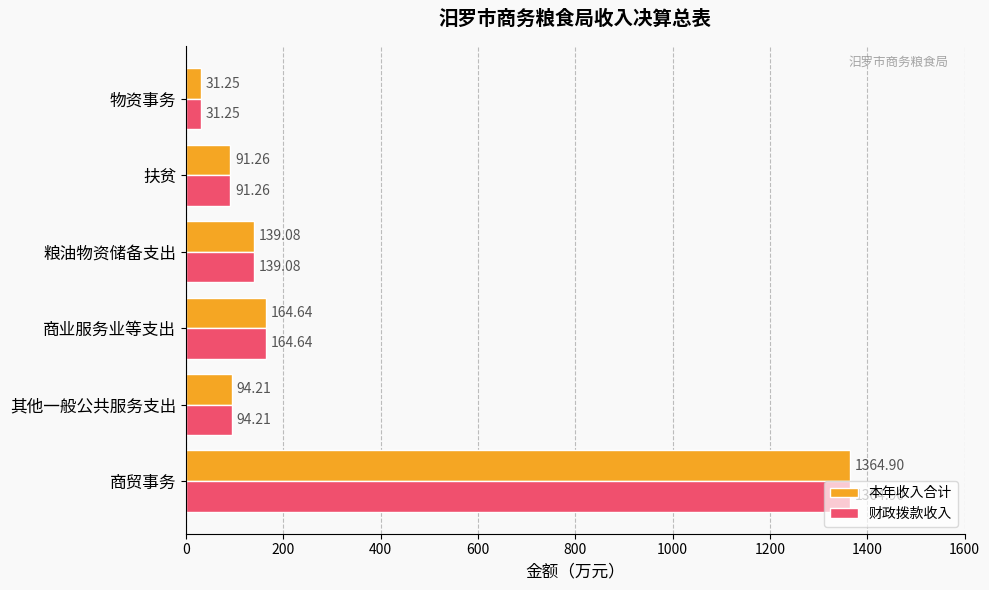

At which category is the sum across all series the highest?

商贸事务